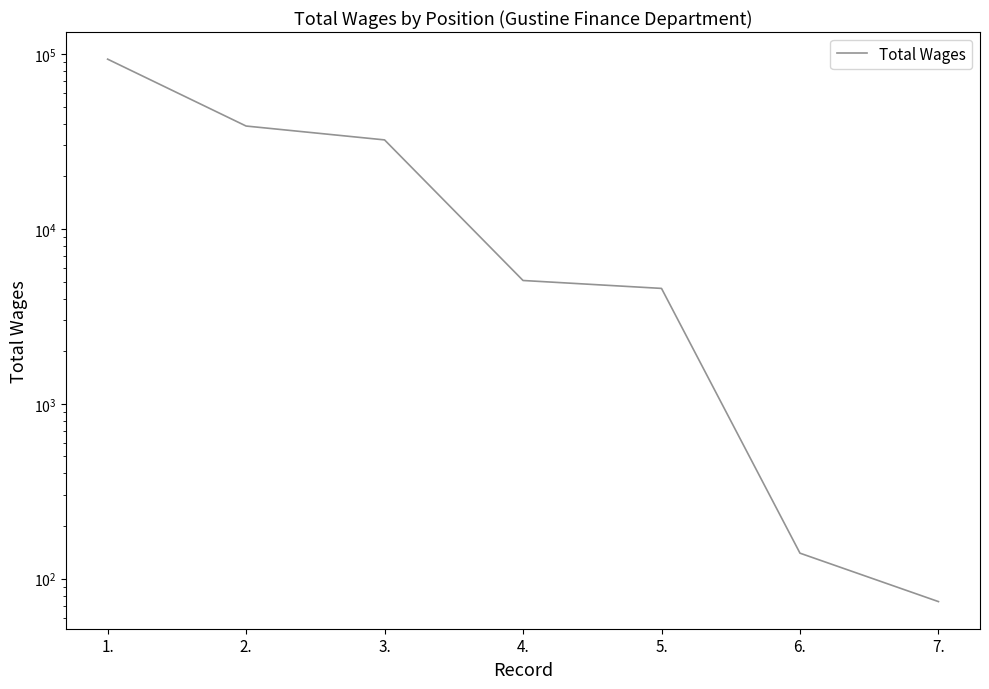

What is the label of the 2nd point from the right?

6.